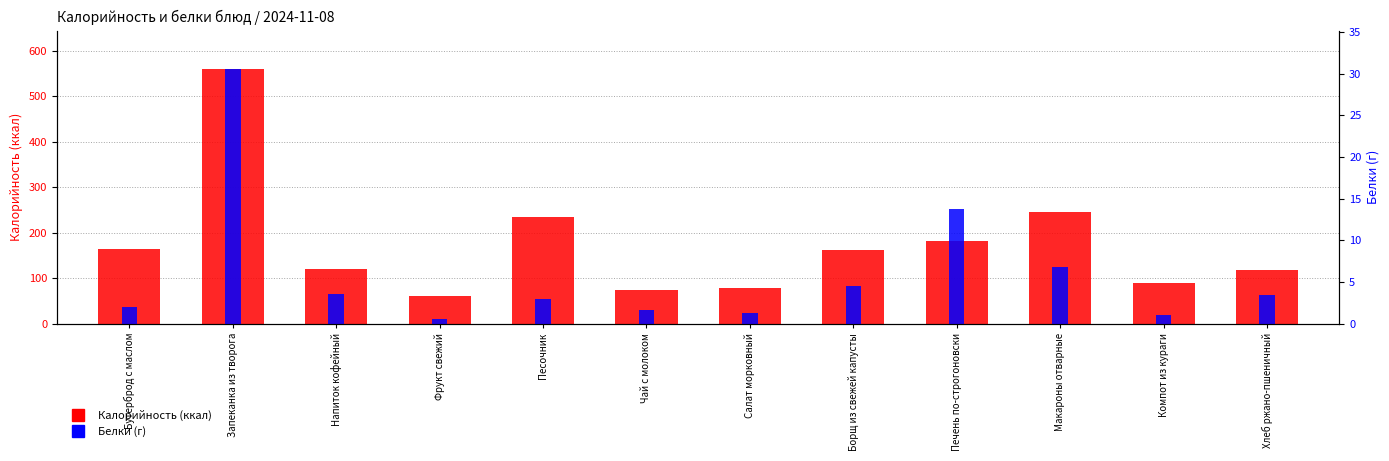

Between Печень по-строгоновски and Хлеб ржано-пшеничный, which is larger?

Печень по-строгоновски